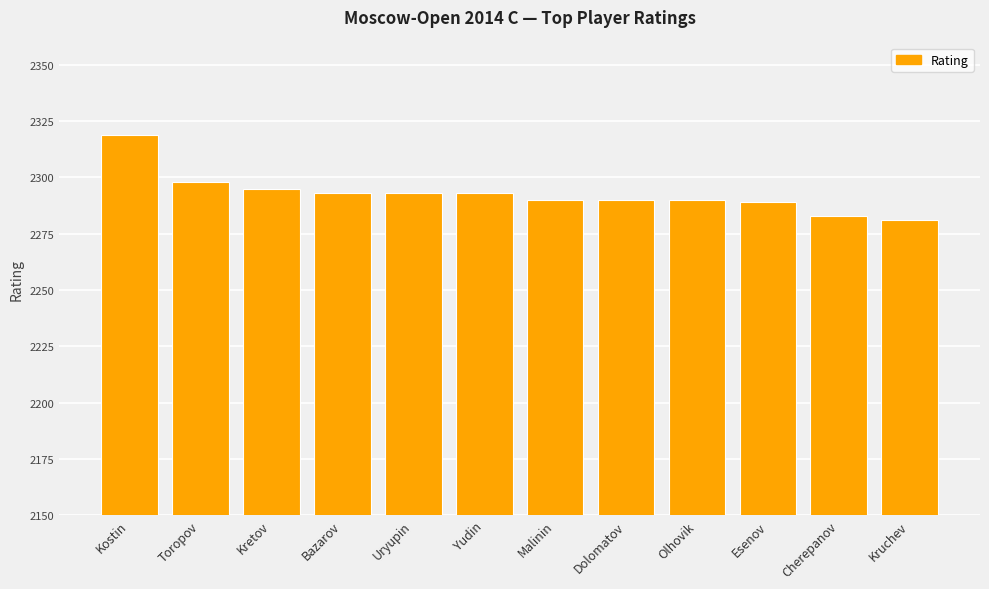

What is the sum of all values?

27514